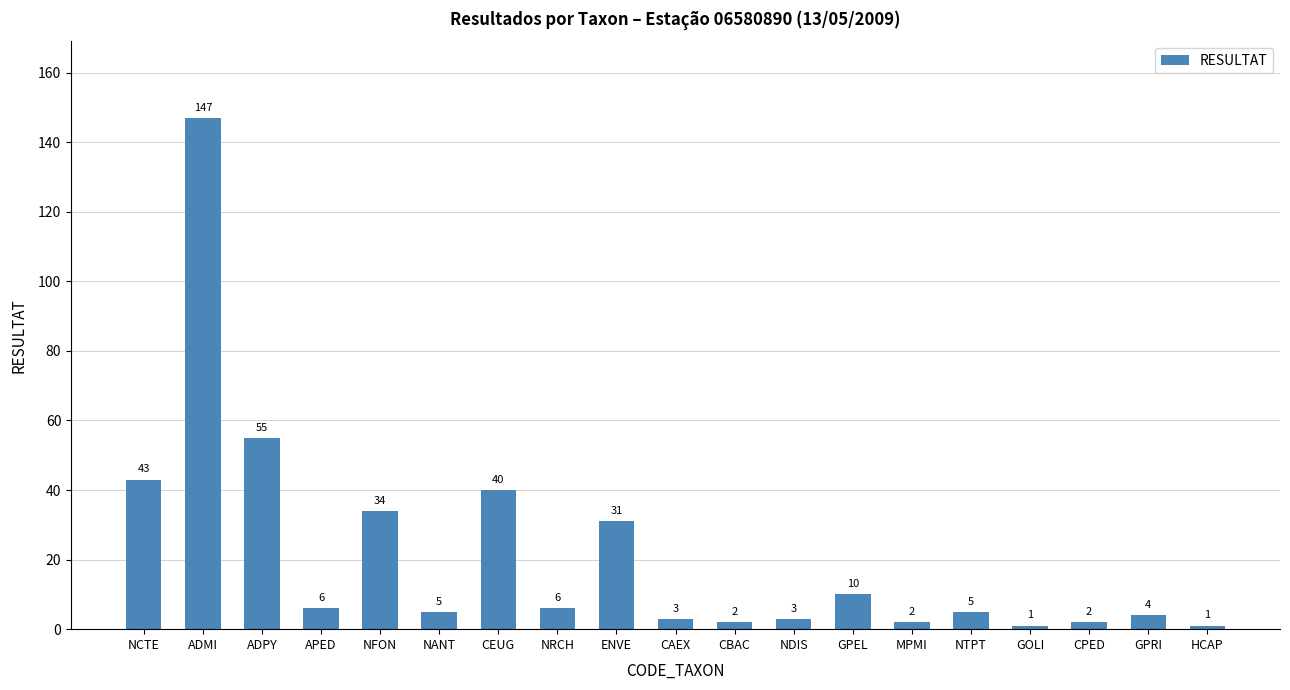

At which category does the chart reach its peak across all series?

ADMI